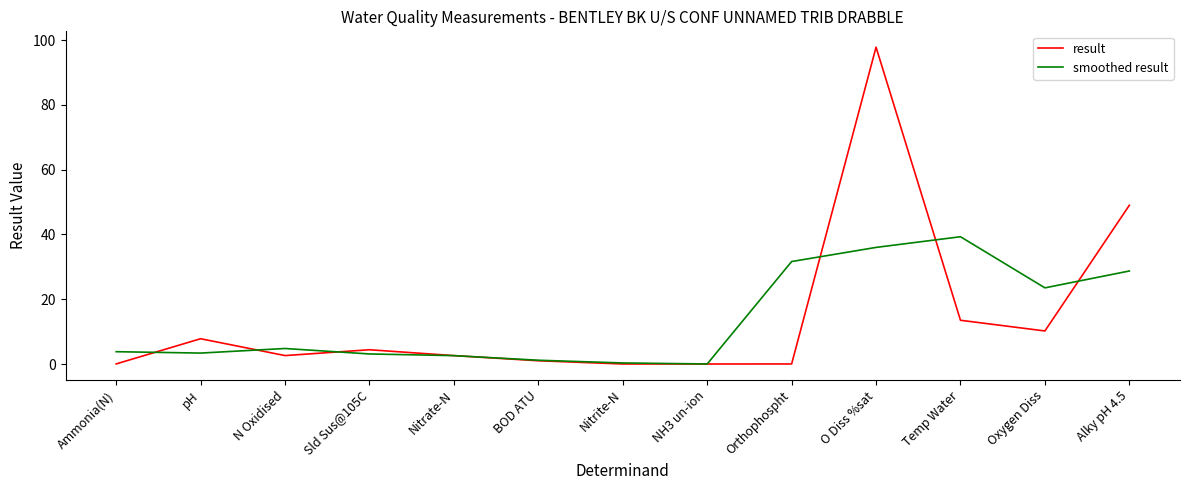

How many values in the result series are below 2?

5